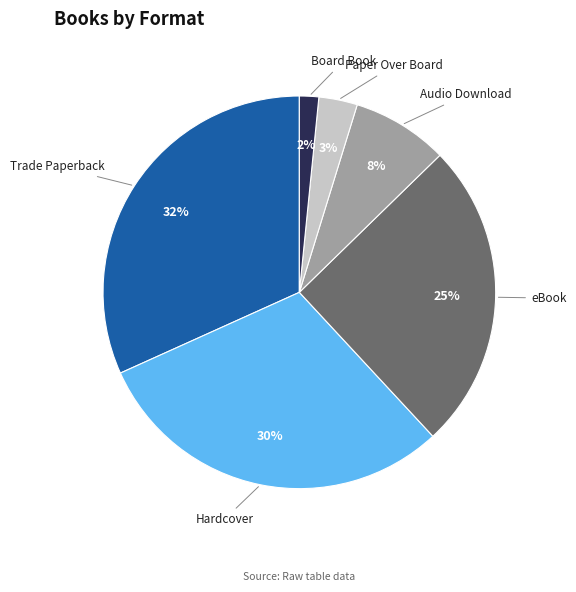

To the nearest percent, what is the difference between the largest and smallest slice percentages?

30%